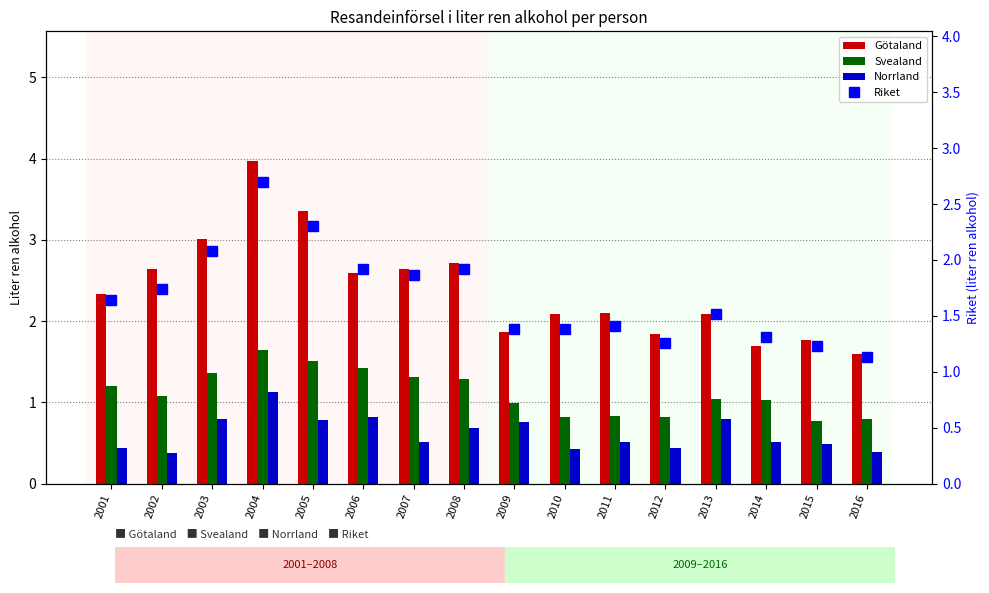

What is the difference between the highest and lowest values at 2004?

2.9